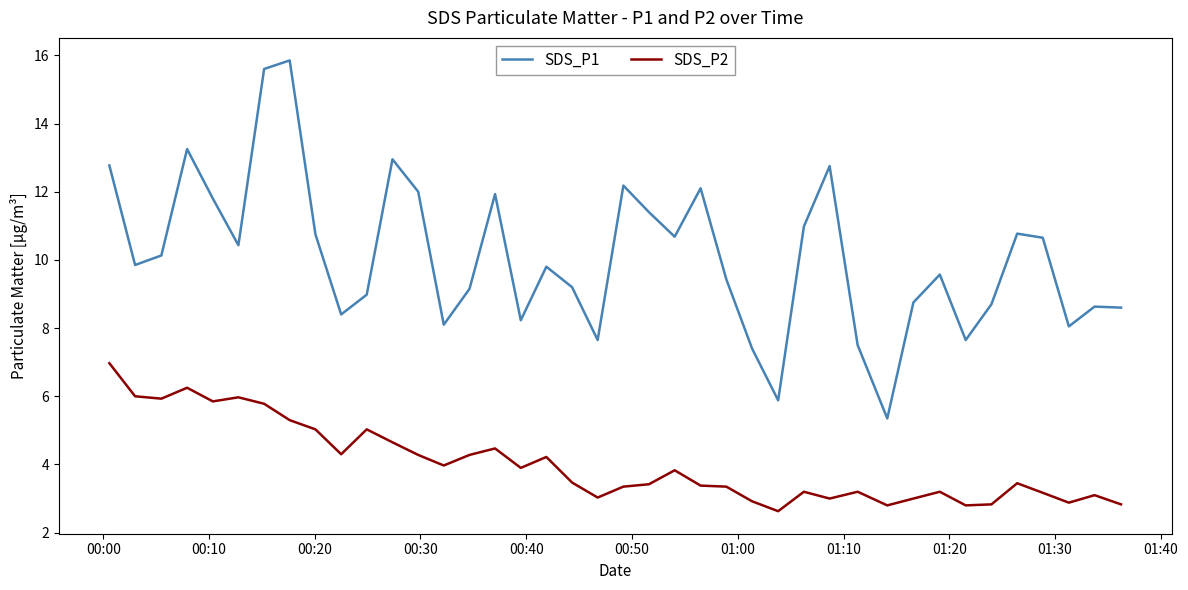

Which series has the largest range (max minus min)?

SDS_P1